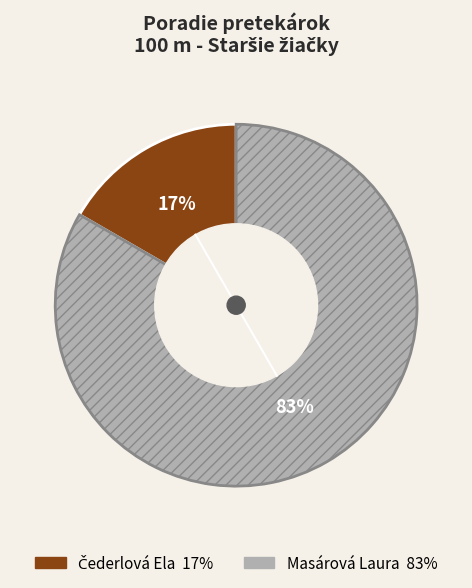

Is there a majority slice in this chart?

Yes